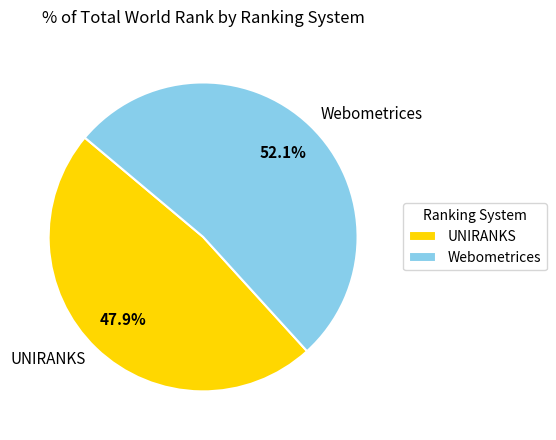

What percentage do UNIRANKS and Webometrices together represent?

100.0%